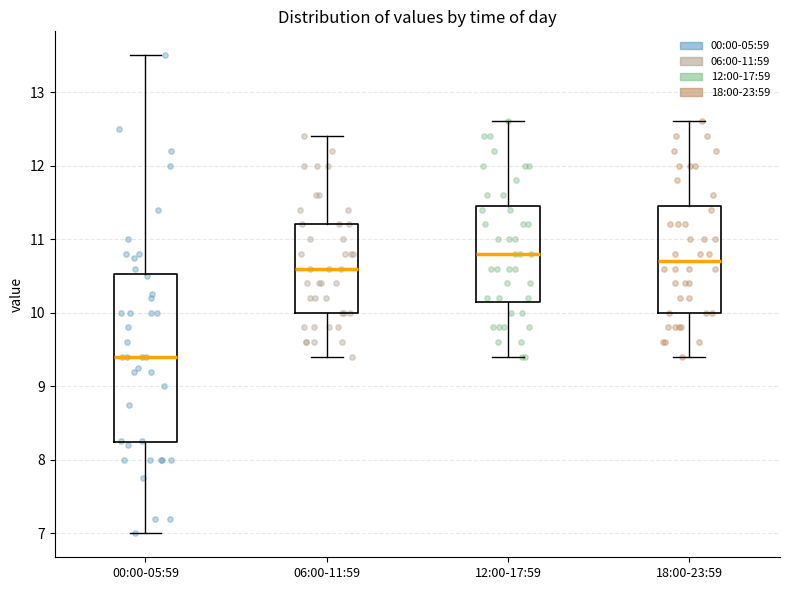

Reading left to right, read every box against the y-axis: the position of its median line, the range the box covers, and the ends of its whiskers. The values are not printed on the chart, so give them approximately, as read against the axis.

00:00-05:59: median 9.4, box 8.2 to 10.5, whiskers 7.0 to 13.5
06:00-11:59: median 10.6, box 10.0 to 11.2, whiskers 9.4 to 12.4
12:00-17:59: median 10.8, box 10.2 to 11.5, whiskers 9.4 to 12.6
18:00-23:59: median 10.7, box 10.0 to 11.5, whiskers 9.4 to 12.6